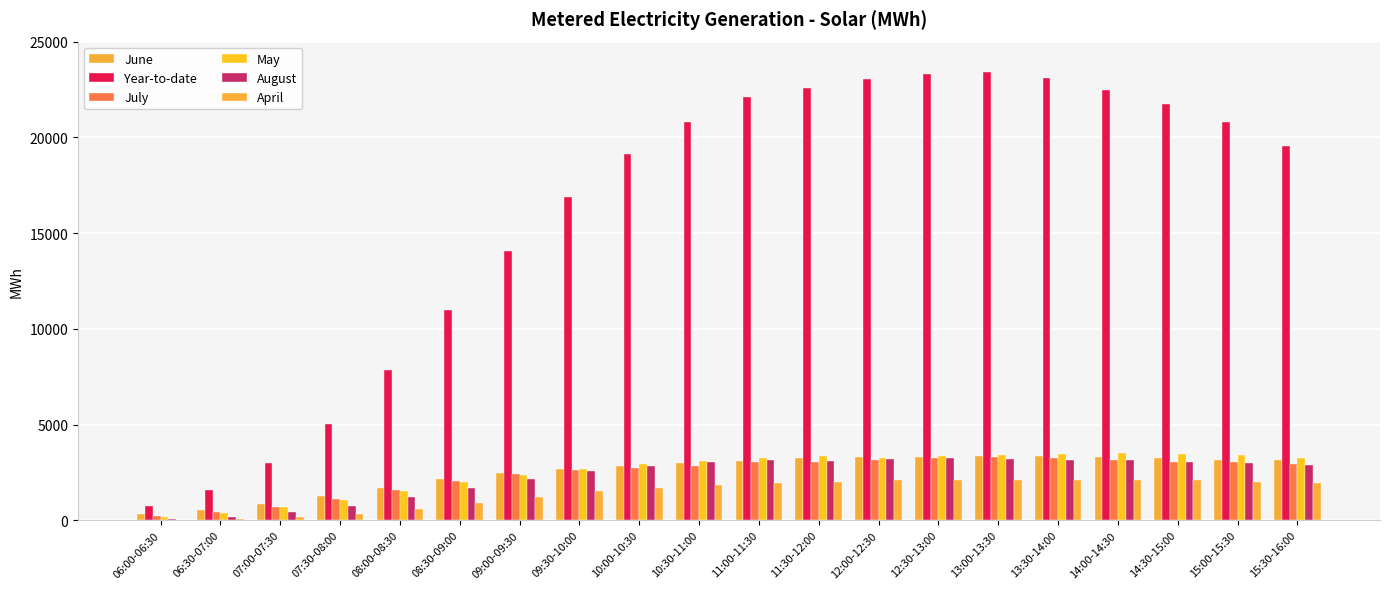

At which category is the sum across all series the highest?

13:00-13:30